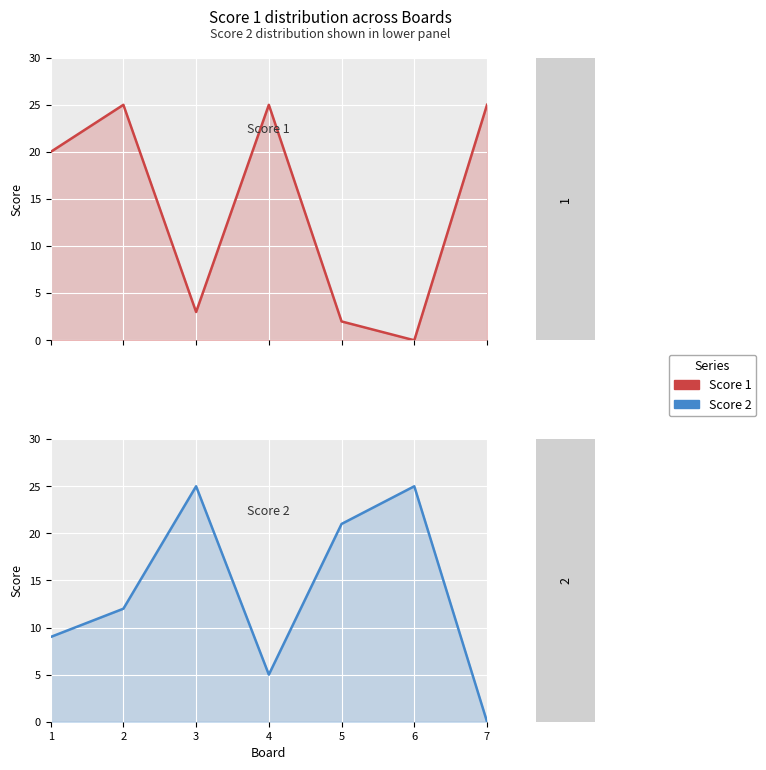

Which series has the widest spread of values?

Score 1